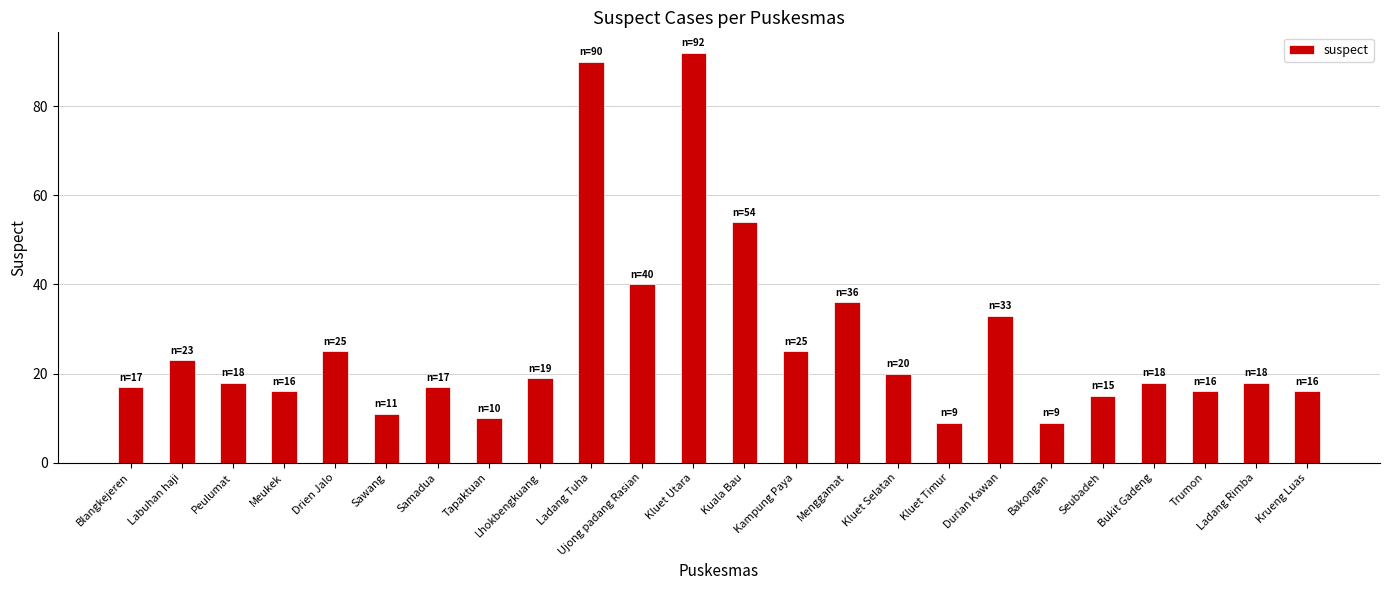

Does the chart contain stacked bars?

No